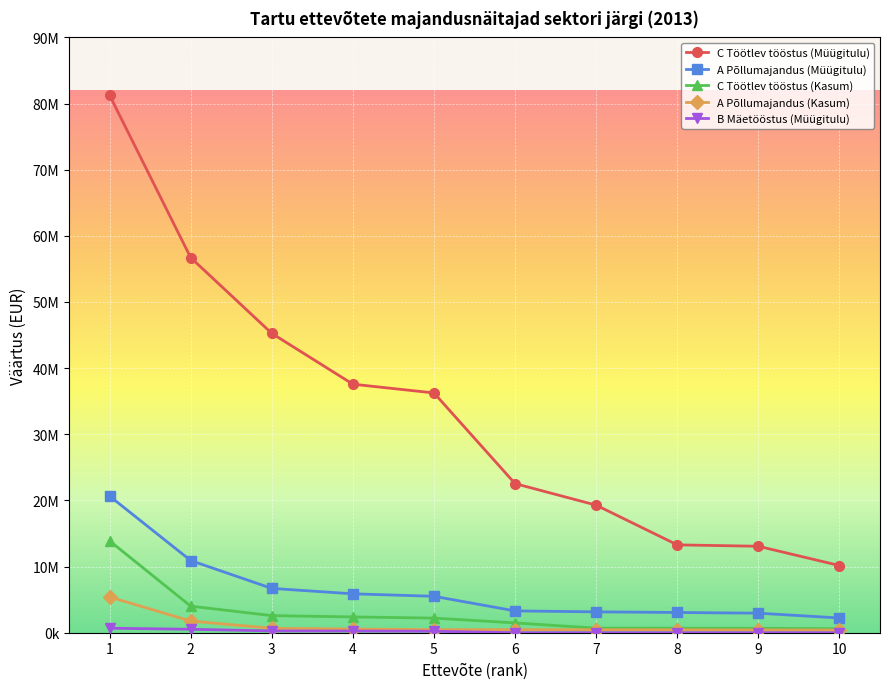

True or false: A Põllumajandus (Kasum) and C Töötlev tööstus (Kasum) cross at least once.

False